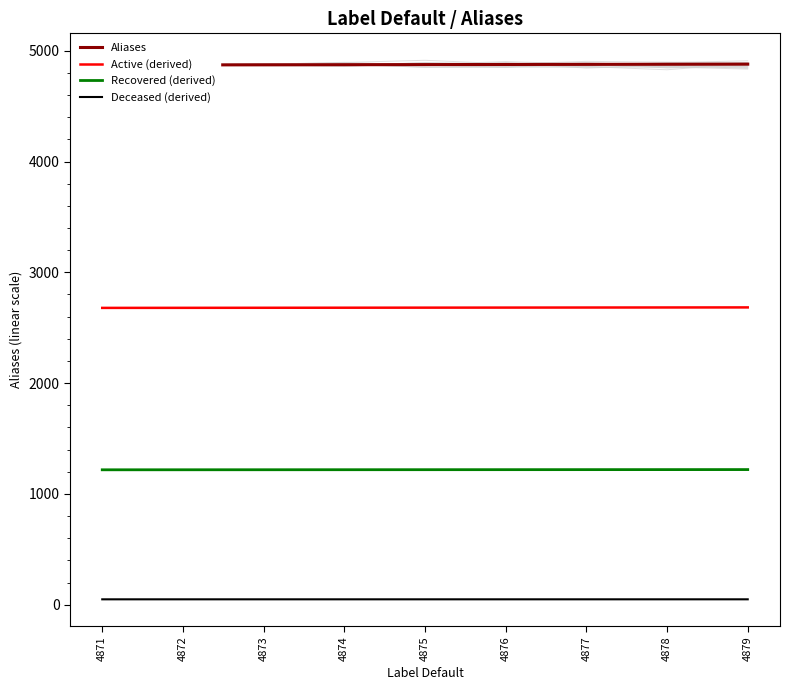

Reading right to left, transcribe all the data shown in this chart.

Aliases: 4879.0	4878.0	4877.0	4876.0	4875.0	4874.0	4873.0	4872.0	4871.0
Active (derived): 2683.5	2682.9	2682.4	2681.8	2681.2	2680.7	2680.2	2679.6	2679.1
Recovered (derived): 1219.8	1219.5	1219.2	1219.0	1218.8	1218.5	1218.2	1218.0	1217.8
Deceased (derived): 48.8	48.8	48.8	48.8	48.8	48.7	48.7	48.7	48.7